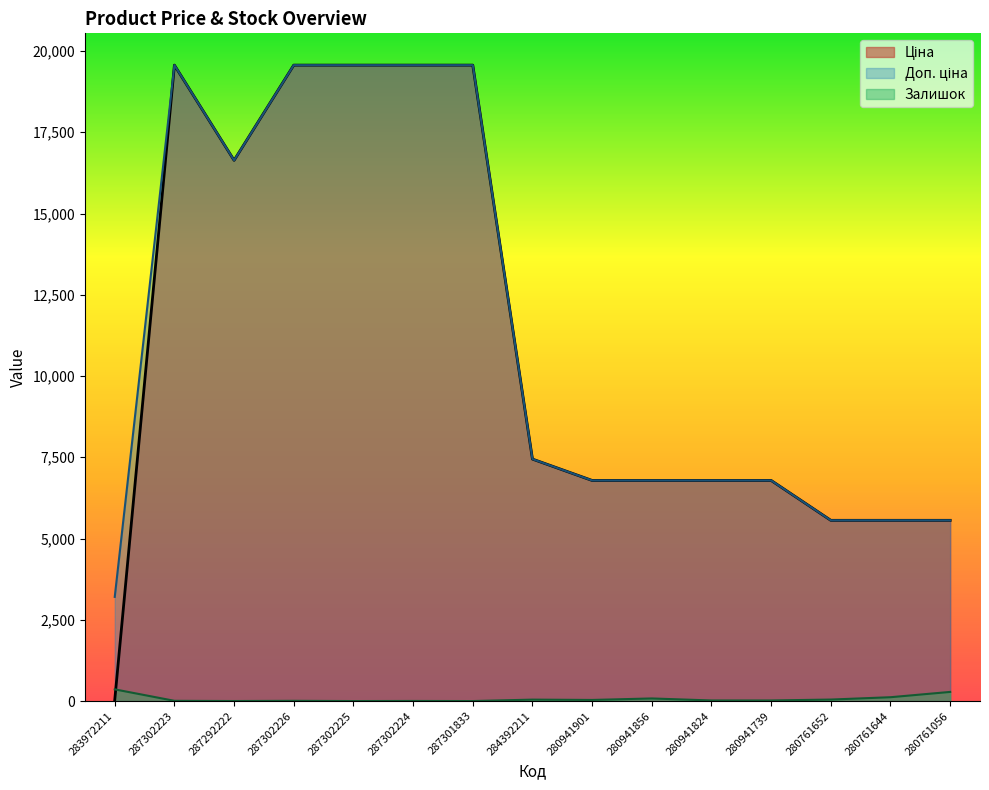

Is the value of Залишок at 280761644 greater than the value of Доп. ціна at 287292222?

No